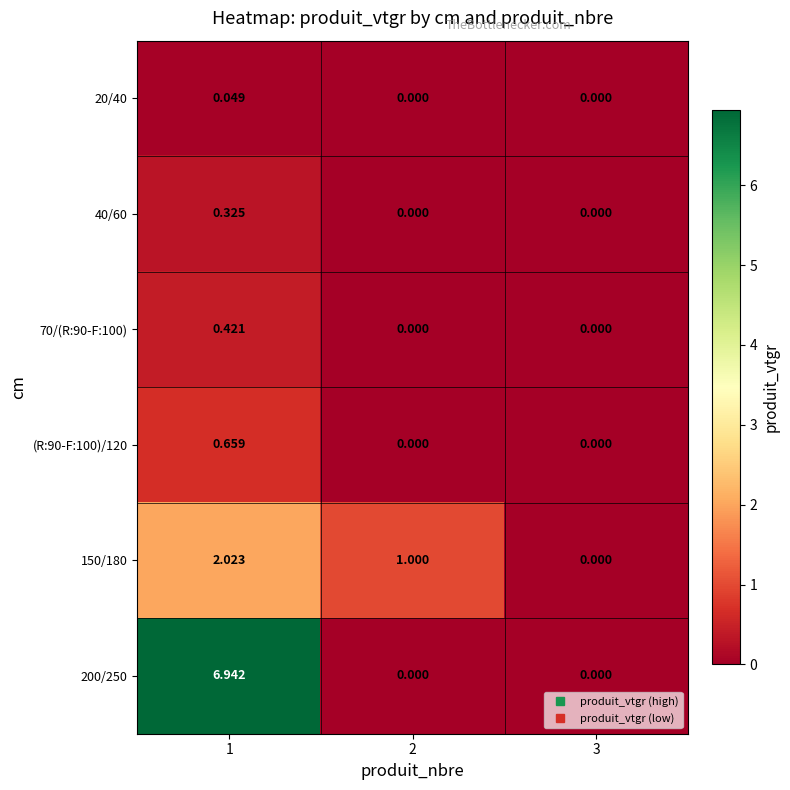

What is the total value across all series at 2?

1.0